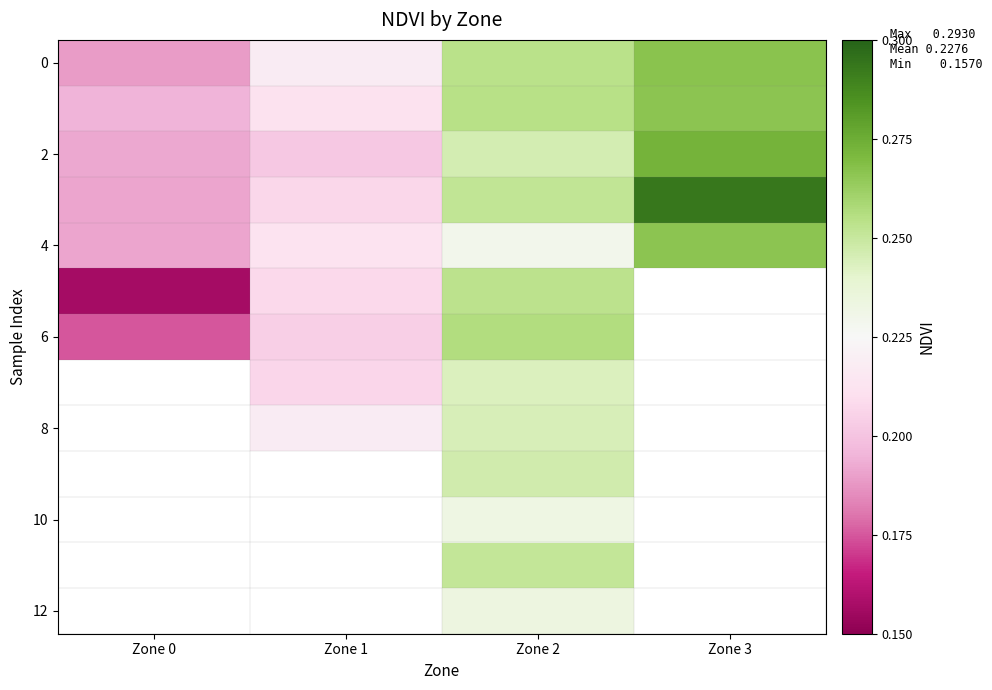

True or false: 4 has a value of 0.1 at Zone 3.

False